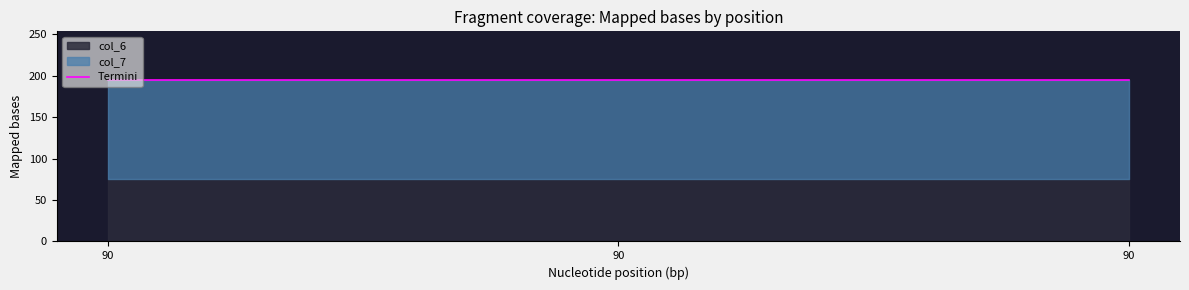

Reading left to right, what are all the values shown in this chart?

col_6: 75	75	75
col_7: 195	195	195